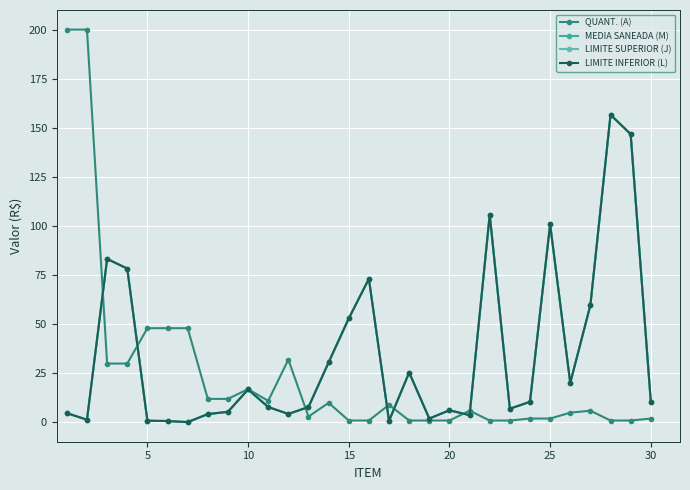

Which series ends up on top after the final intersection of QUANT. (A) and LIMITE INFERIOR (L)?

LIMITE INFERIOR (L)